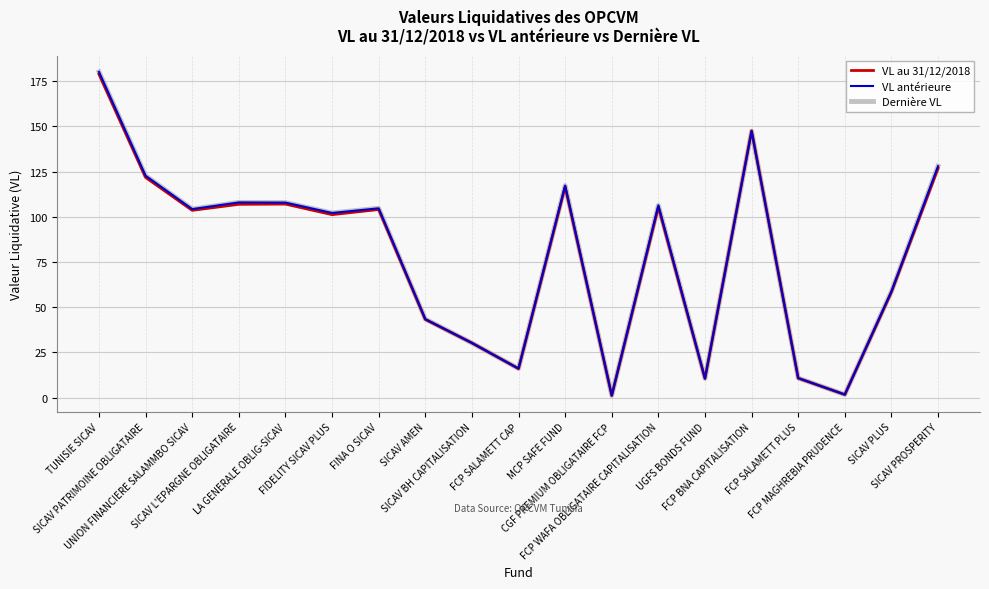

What is the maximum value for VL antérieure?

180.2